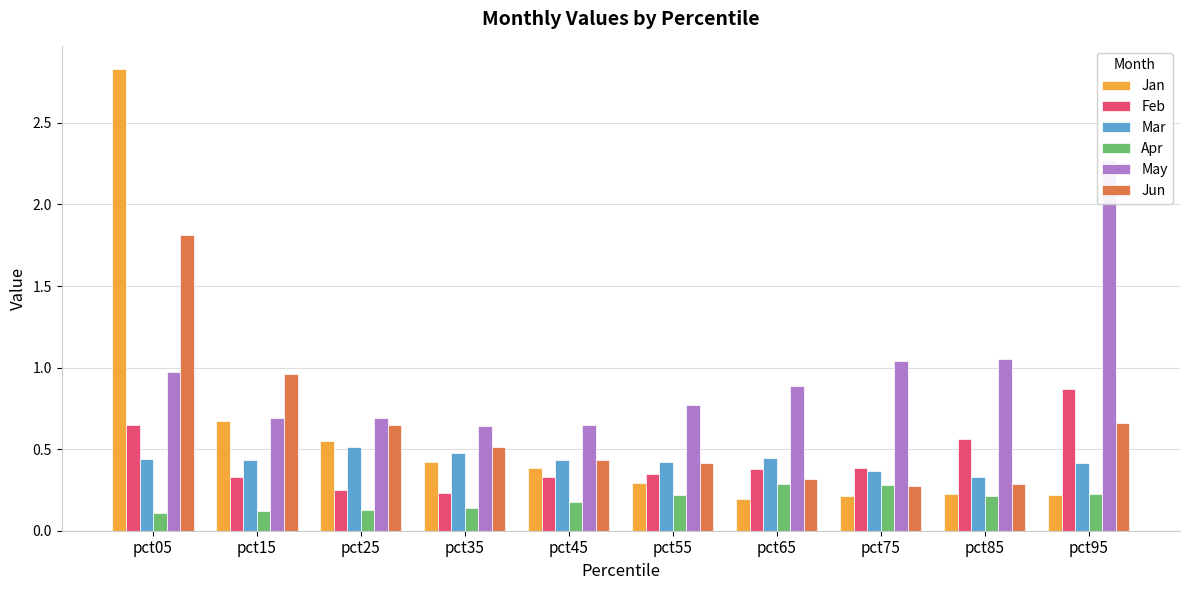

What is the total value across all series at pct95?

4.7